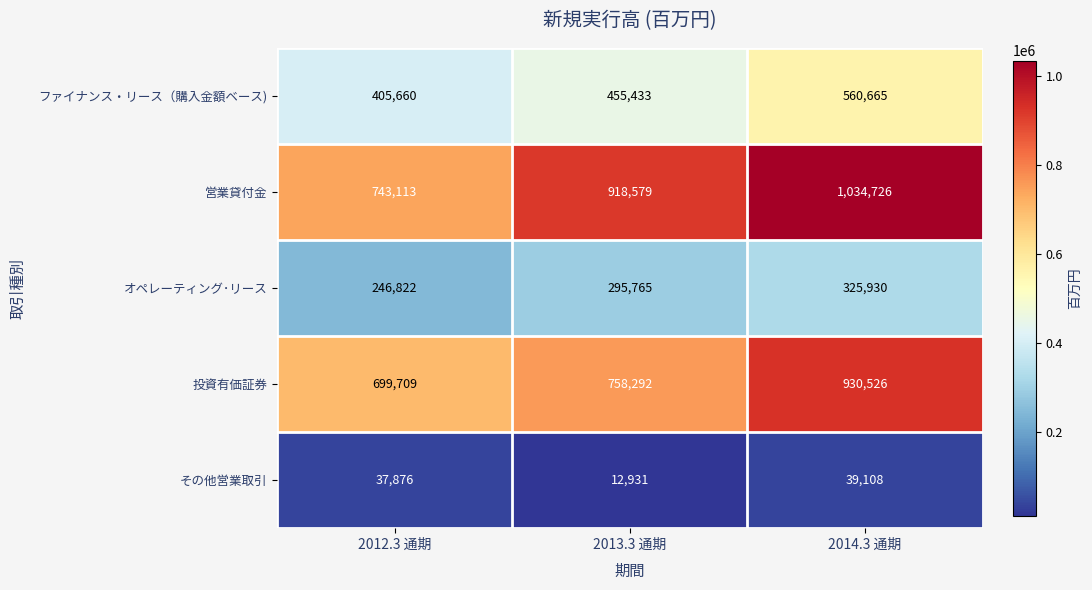

Reading left to right, what are all the values shown in this chart?

ファイナンス・リース（購入金額ベース): 405660	455433	560665
営業貸付金: 743113	918579	1034726
オペレーティング･リース: 246822	295765	325930
投資有価証券: 699709	758292	930526
その他営業取引: 37876	12931	39108